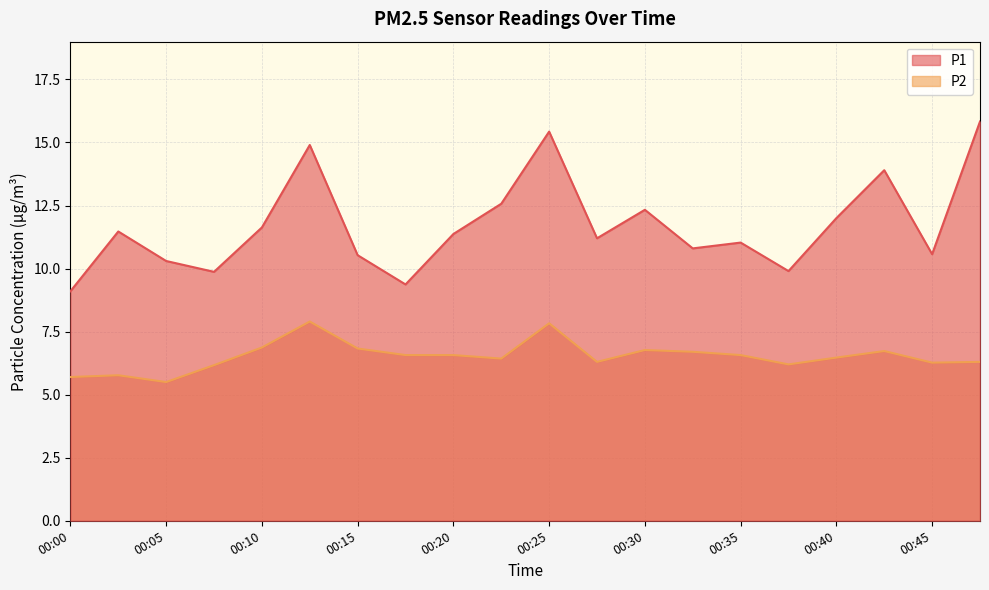

Reading right to left, list all the values displayed in this chart.

P1: 15.8	10.6	13.9	12.0	9.9	11.0	10.8	12.3	11.2	15.4	12.6	11.4	9.4	10.5	14.9	11.6	9.9	10.3	11.5	9.1
P2: 6.3	6.3	6.7	6.5	6.2	6.6	6.7	6.8	6.3	7.8	6.4	6.6	6.6	6.8	7.9	6.9	6.2	5.5	5.8	5.7